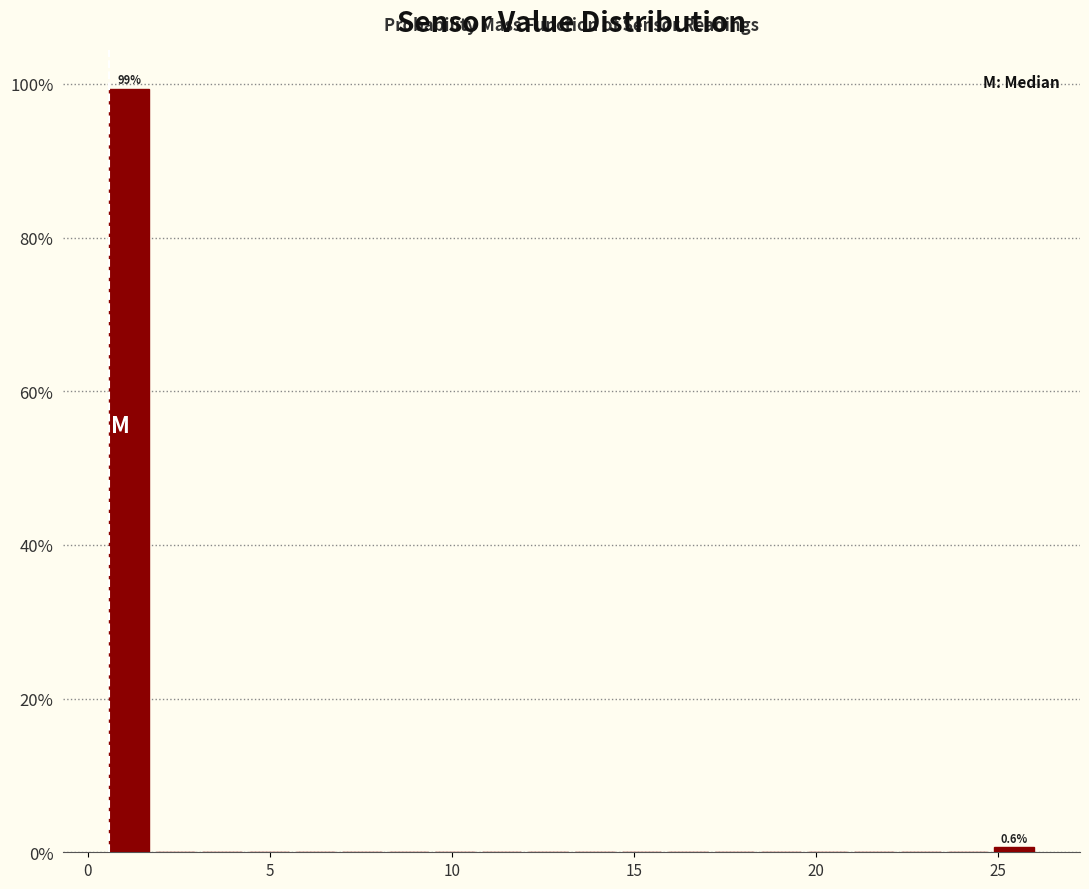

Around what value on the x-axis is the tallest bar? Give the approximate position of its centre, as read against the axis.

1.0